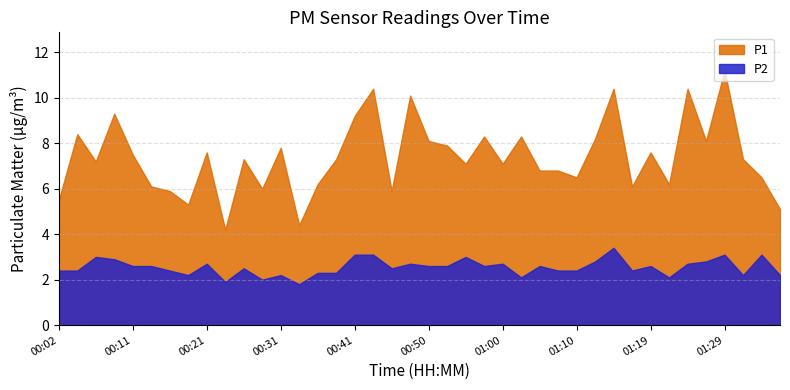

Which series has the largest range (max minus min)?

P1